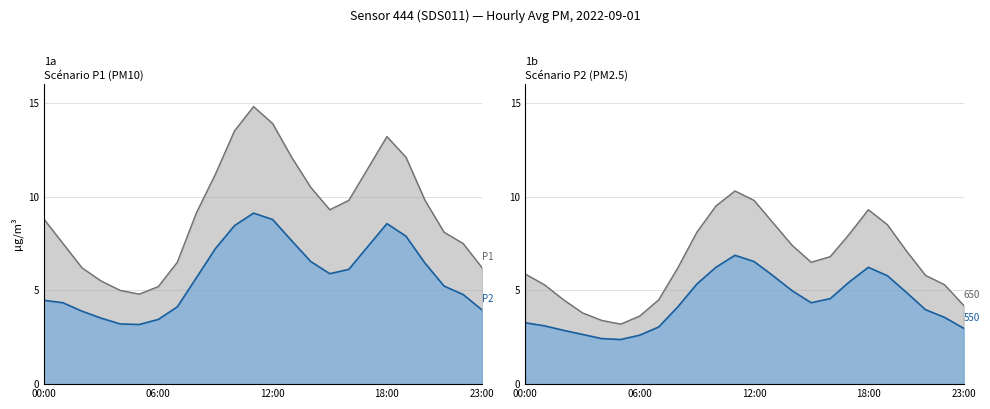

True or false: P1_upper line has more than 0 interior local peaks.

True